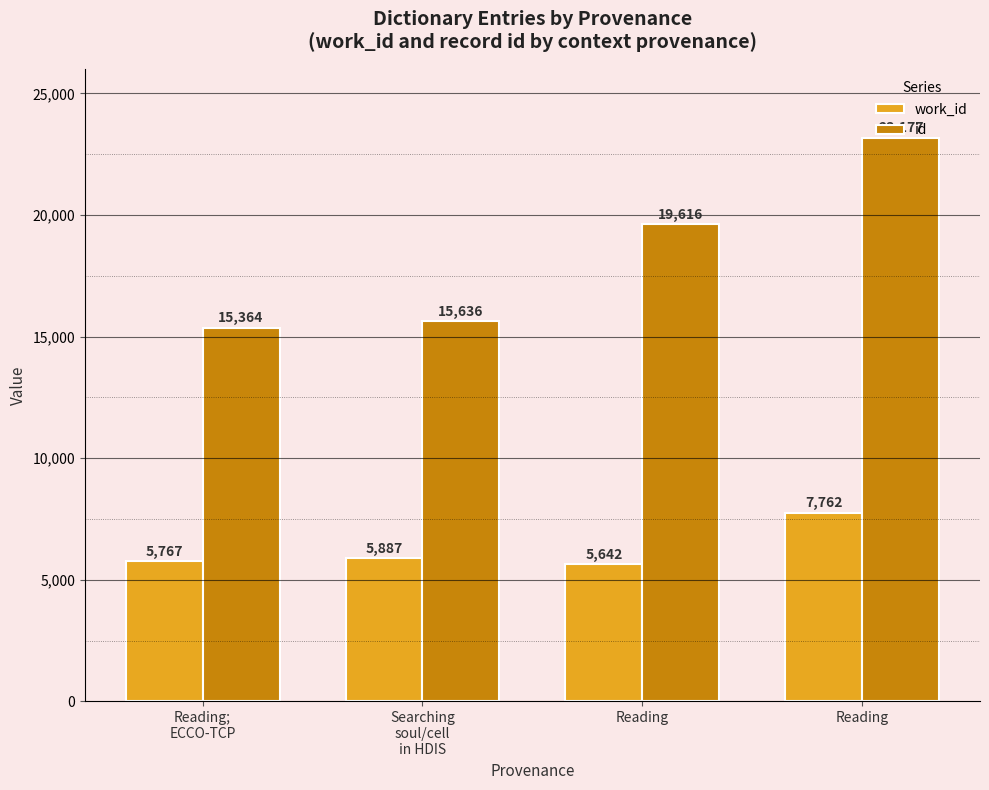

How many groups of bars are there?

4